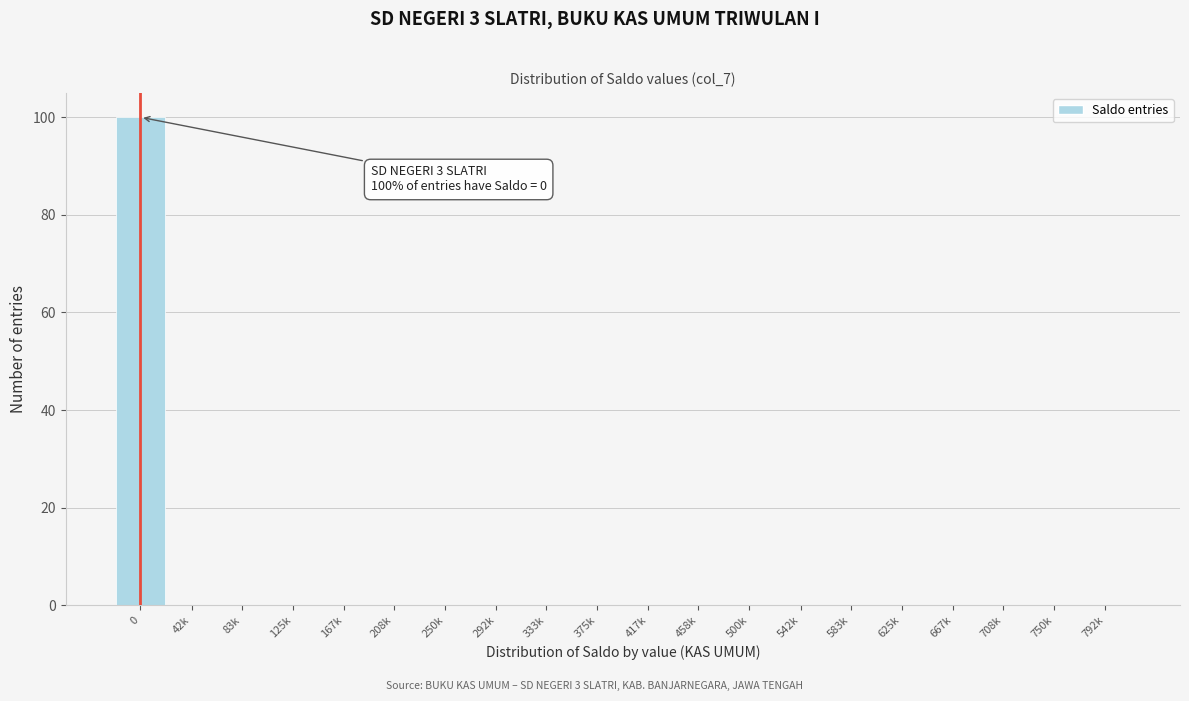

Reading right to left, extract all data points from this chart.

792k=0	750k=0	708k=0	667k=0	625k=0	583k=0	542k=0	500k=0	458k=0	417k=0	375k=0	333k=0	292k=0	250k=0	208k=0	167k=0	125k=0	83k=0	42k=0	0=100